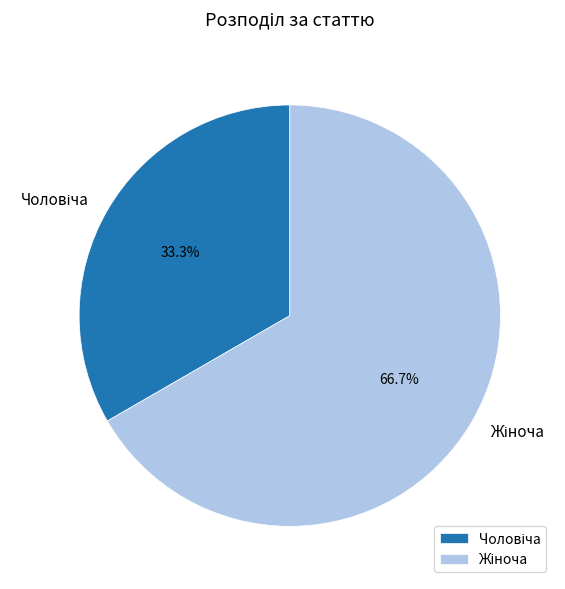

How many segments does this pie chart have?

2